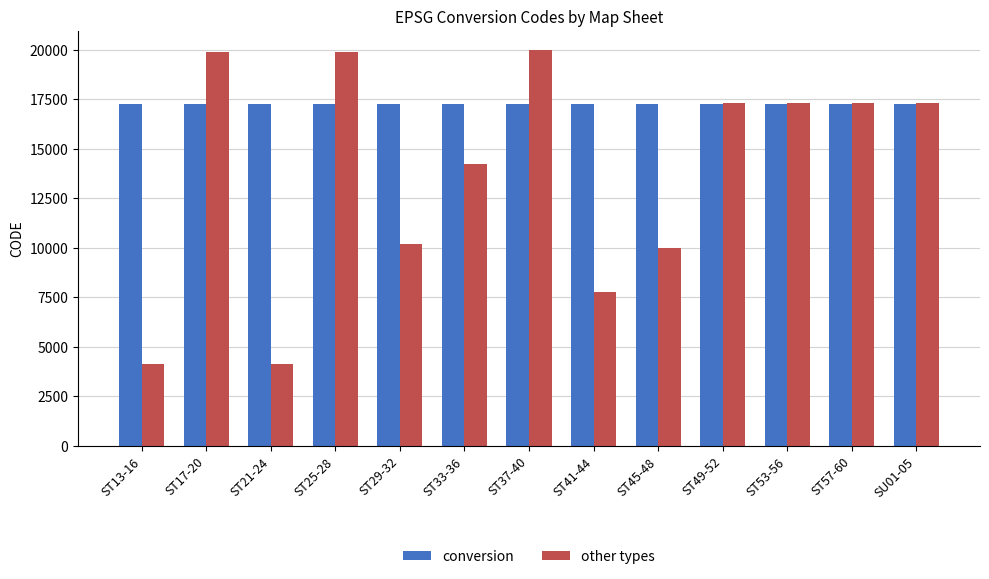

How many groups of bars are there?

13